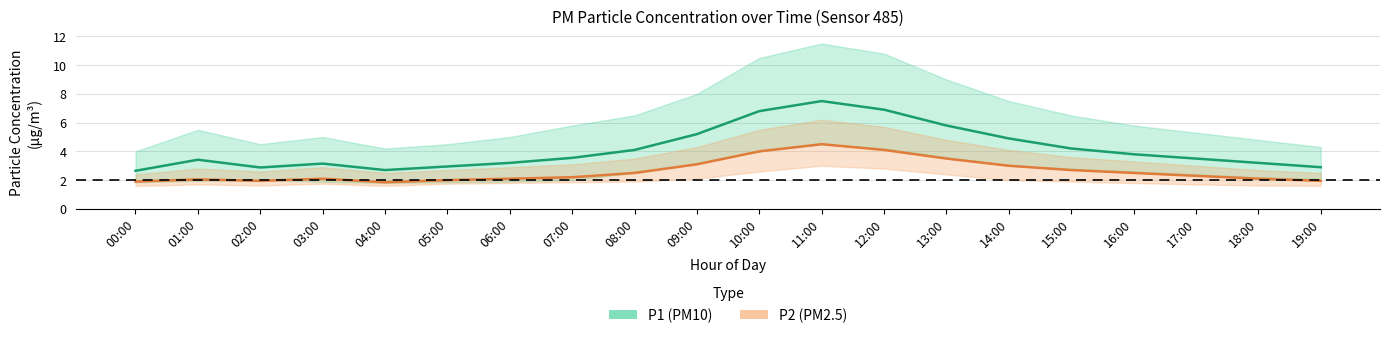

What position from the left is 02:00?

3